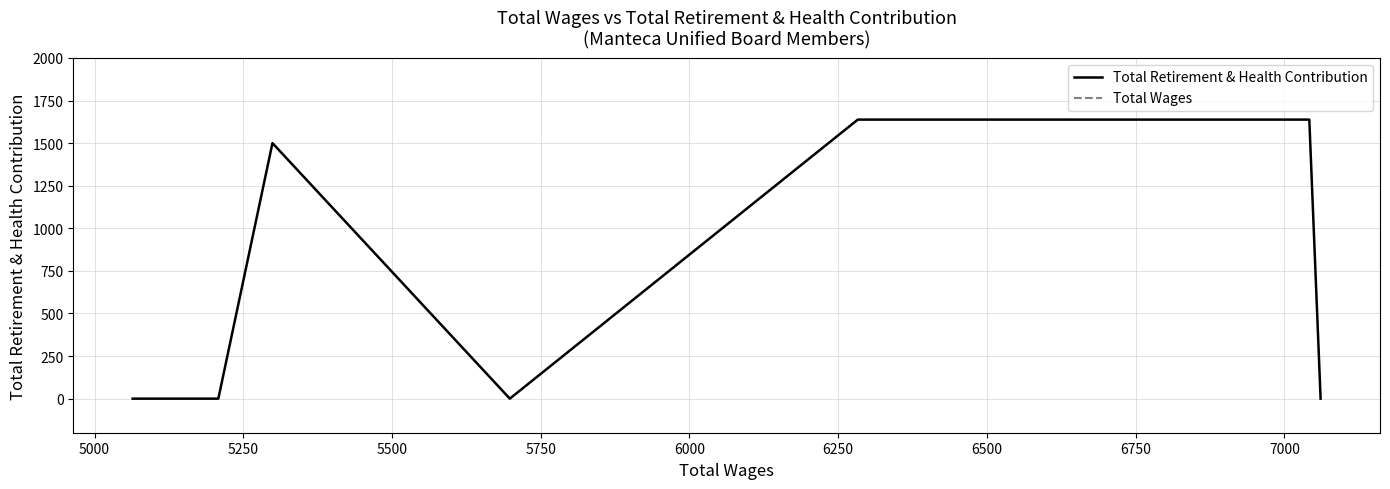

List the series in order of their overall mean, highest first.

Total Wages, Total Retirement & Health Contribution